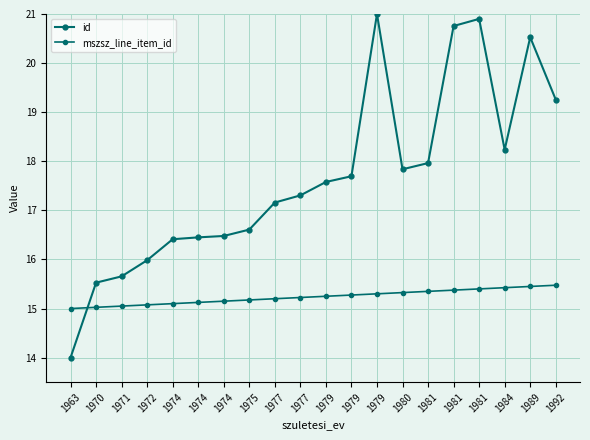

Count the number of categories in the chart.

20